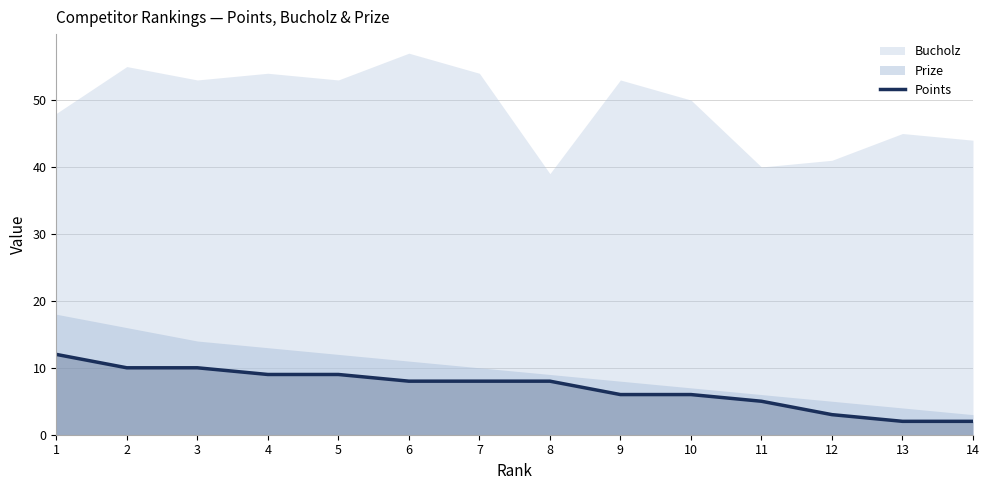

Reading right to left, transcribe all the data shown in this chart.

14=2	13=2	12=3	11=5	10=6	9=6	8=8	7=8	6=8	5=9	4=9	3=10	2=10	1=12